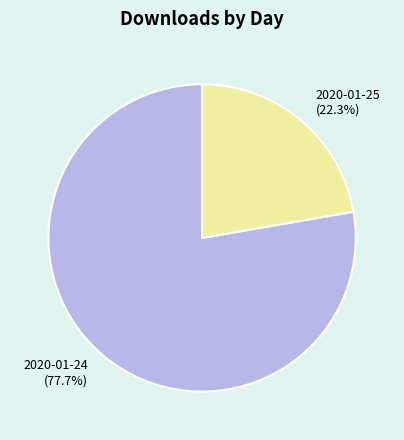

How many segments does this pie chart have?

2